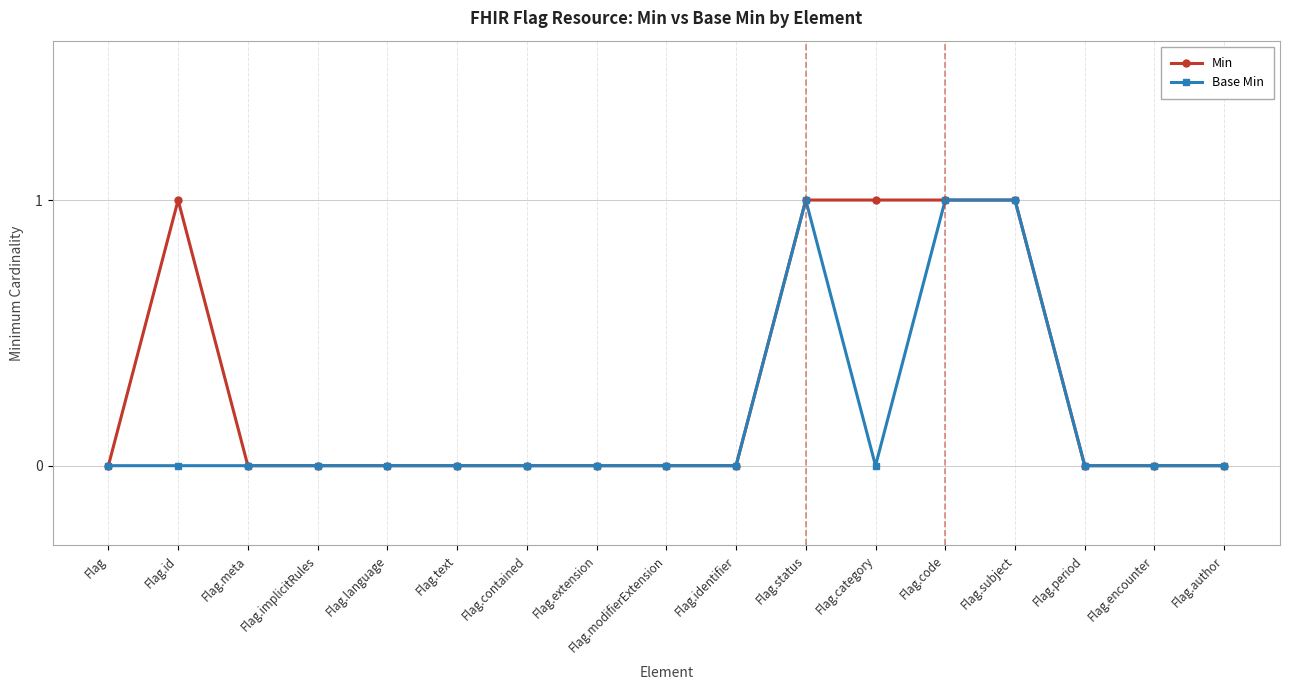

True or false: Min has a value of 1 at Flag.subject.

True